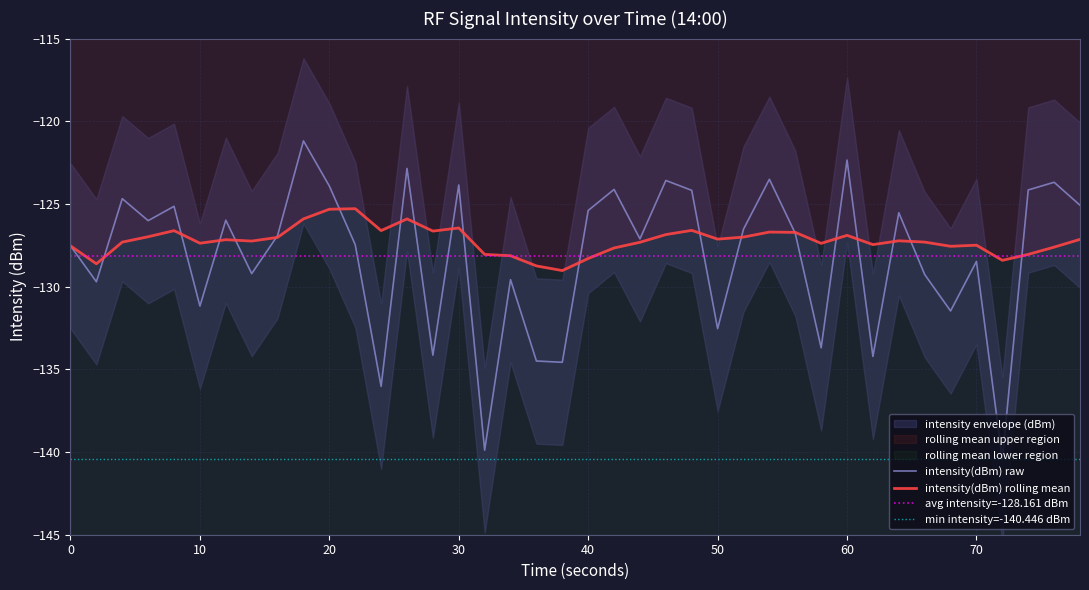

What is the difference between the maximum and minimum values in the rolling_mean series?

3.7